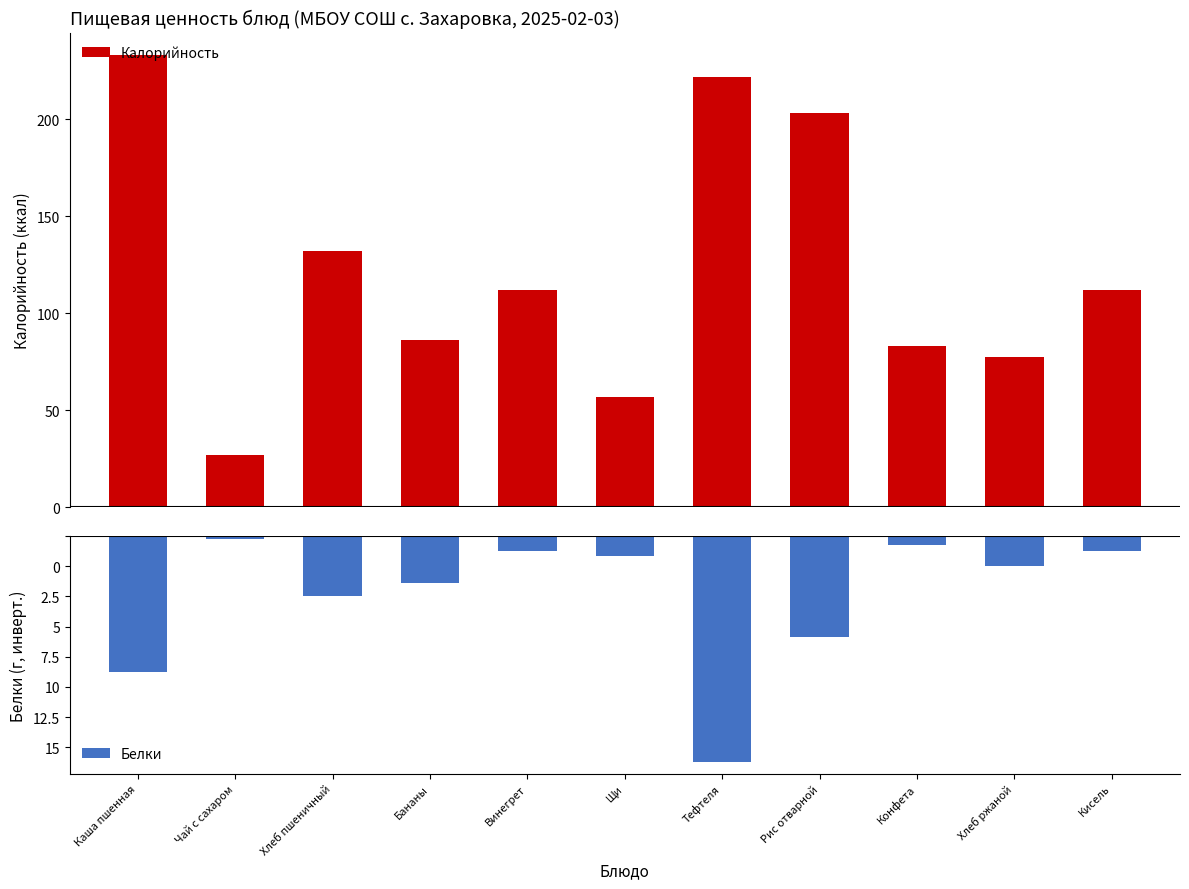

Read the Белки value at Винегрет.

-1.0